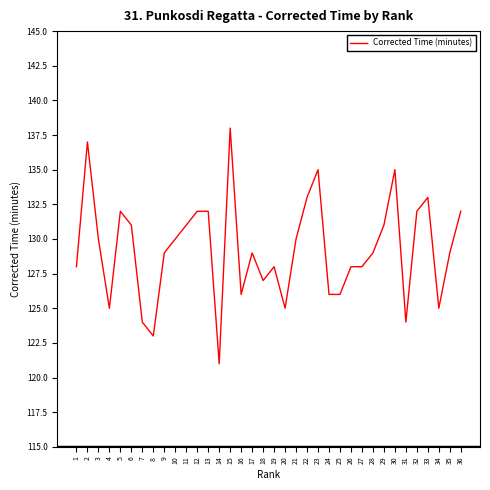

At which category does the chart reach its minimum across all series?

14